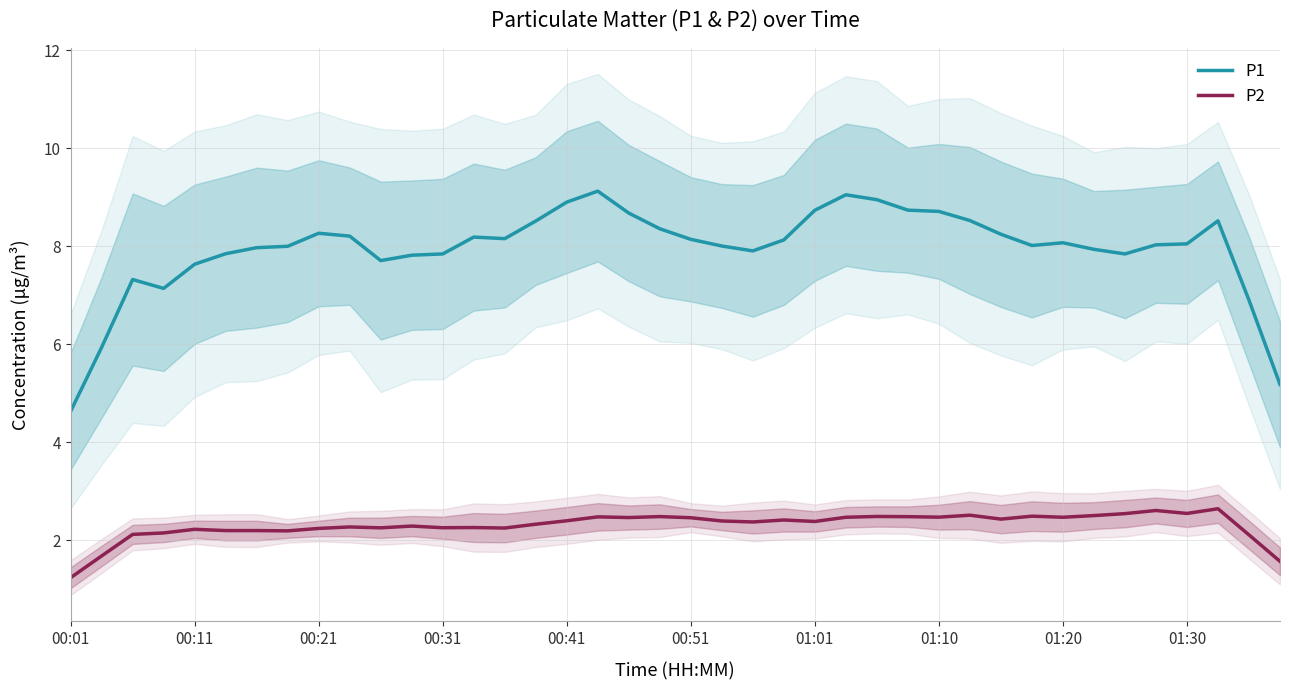

Which category has the lowest value in the P2 series?

00:01